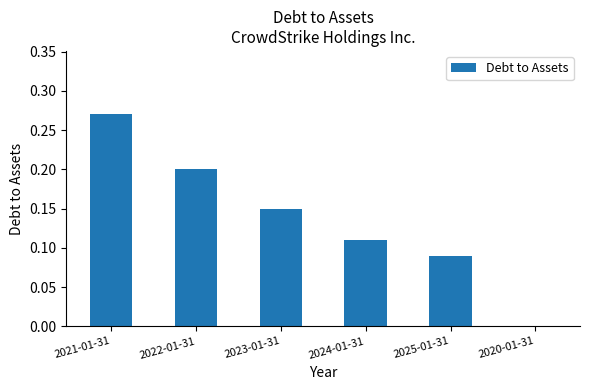

Does the chart contain stacked bars?

No